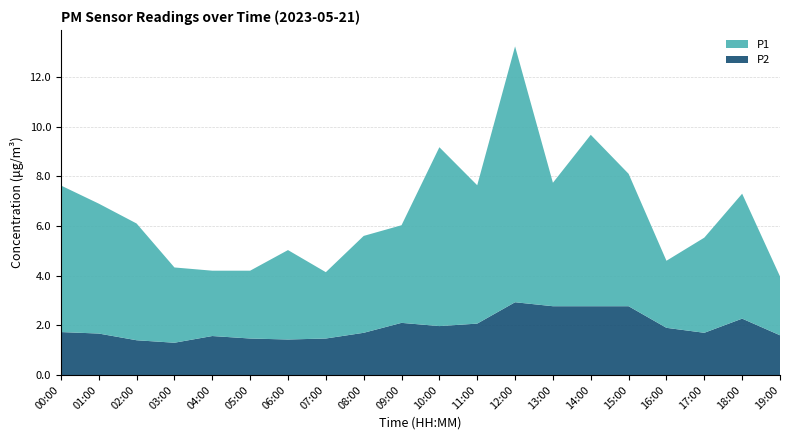

Reading right to left, what are all the values shown in this chart?

P2: 1.6	2.3	1.7	1.9	2.8	2.8	2.8	2.9	2.1	2.0	2.1	1.7	1.5	1.4	1.5	1.6	1.3	1.4	1.7	1.7
P1: 2.4	5.0	3.8	2.7	5.3	6.9	5.0	10.3	5.6	7.2	3.9	3.9	2.7	3.6	2.7	2.6	3.0	4.7	5.2	5.9